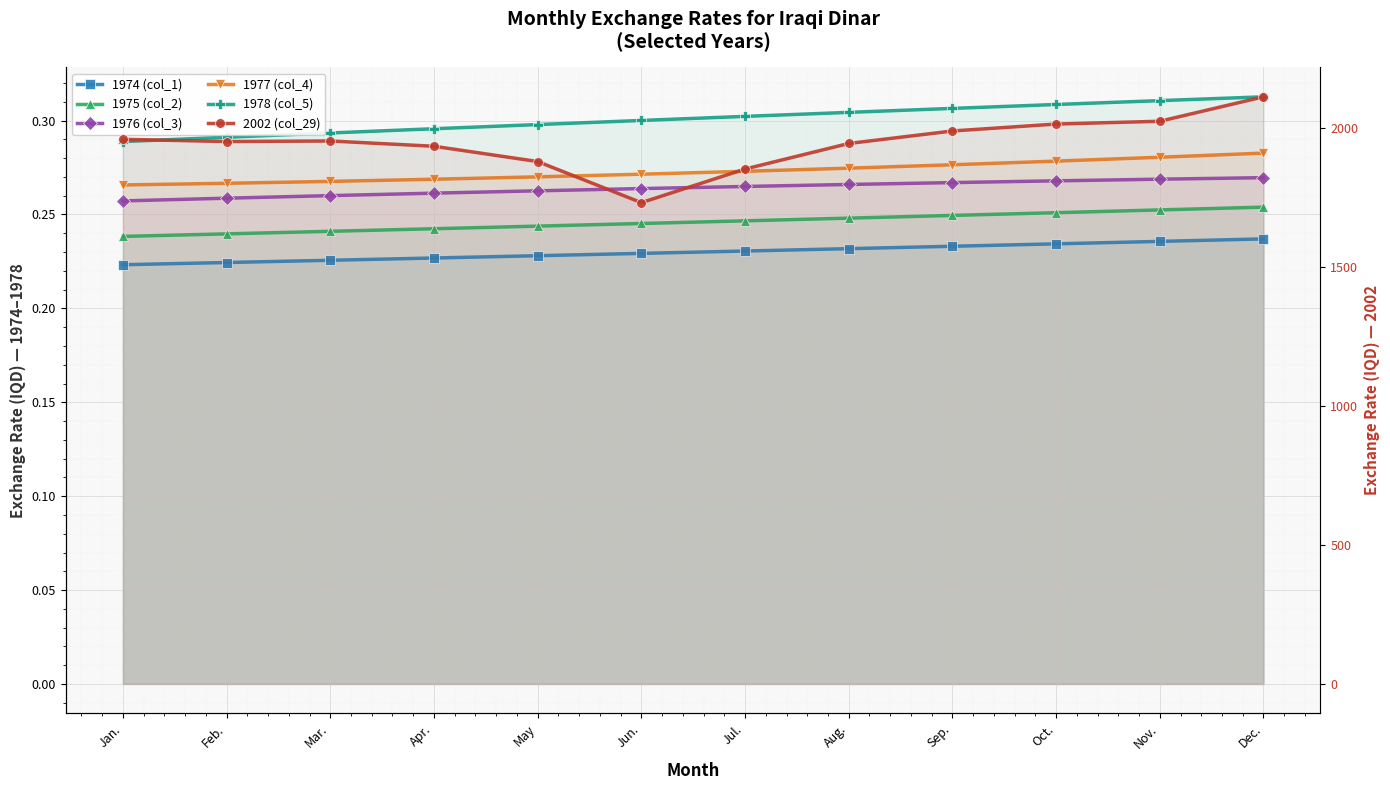

What is the label of the 10th point from the left?

Oct.